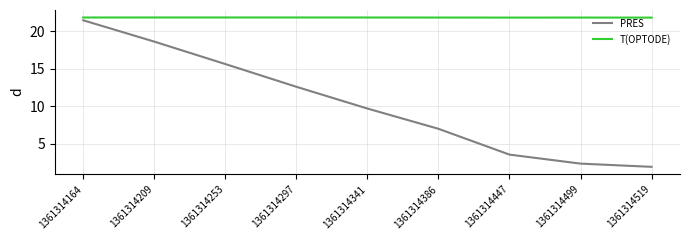

What is the smallest value displayed?

1.9